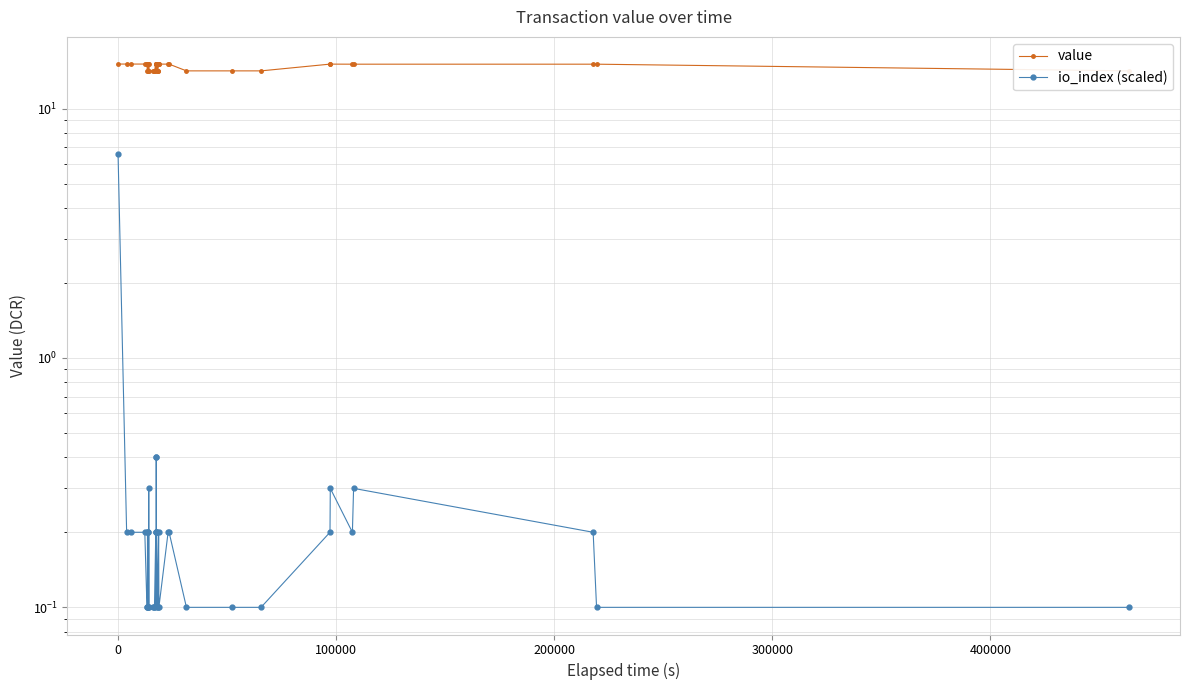

Rank the series by their average value, from highest to lowest.

value, io_index (scaled)